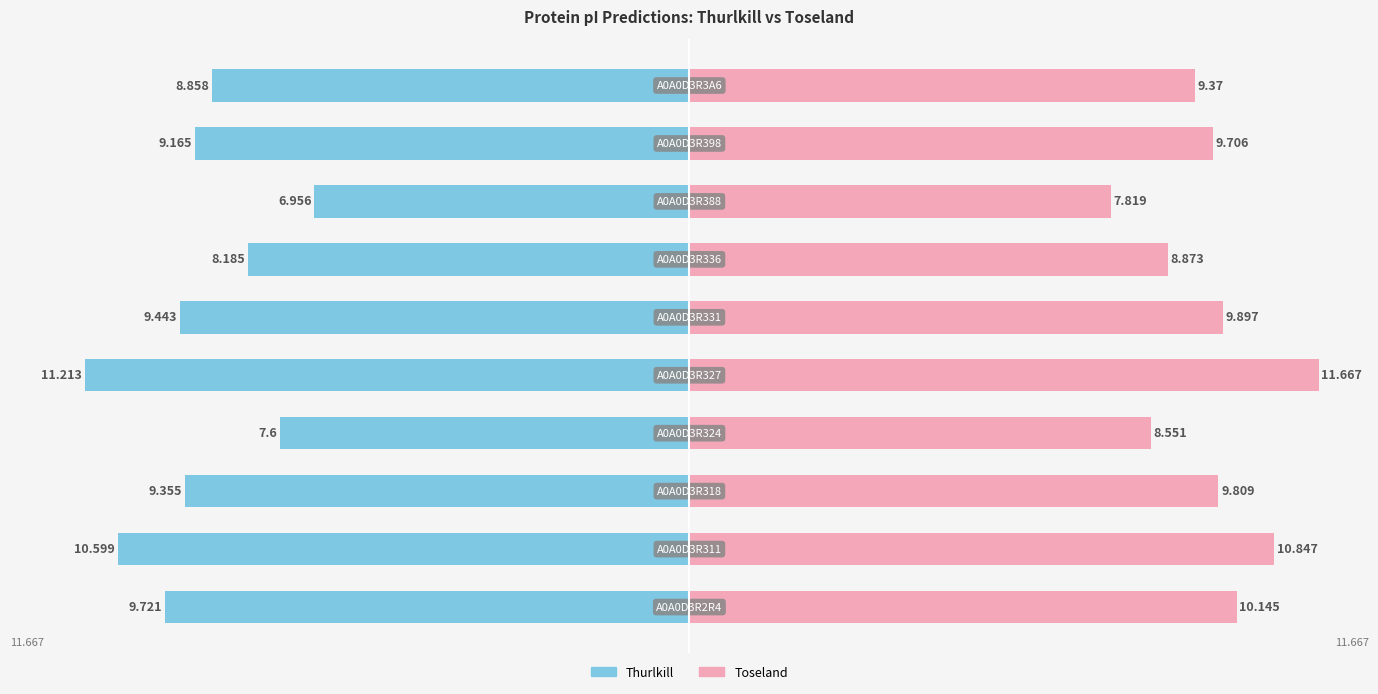

How many data points does each series have?

10